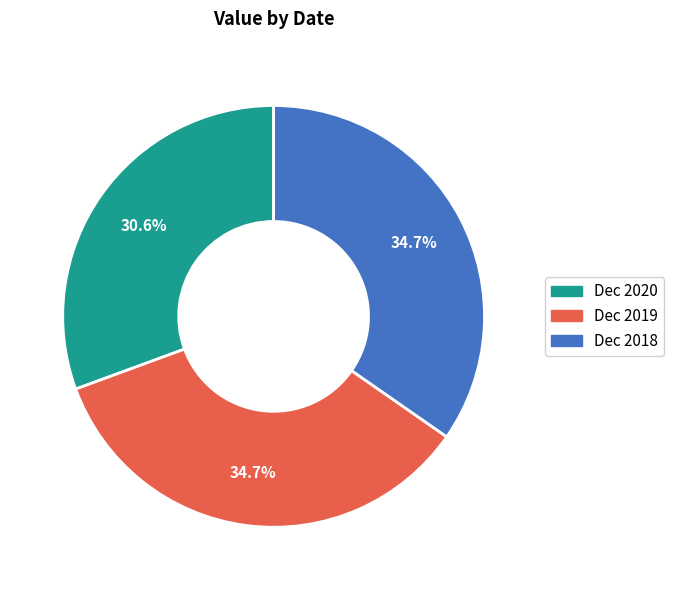

What percentage do Dec 2018 and Dec 2019 together represent?

69.4%